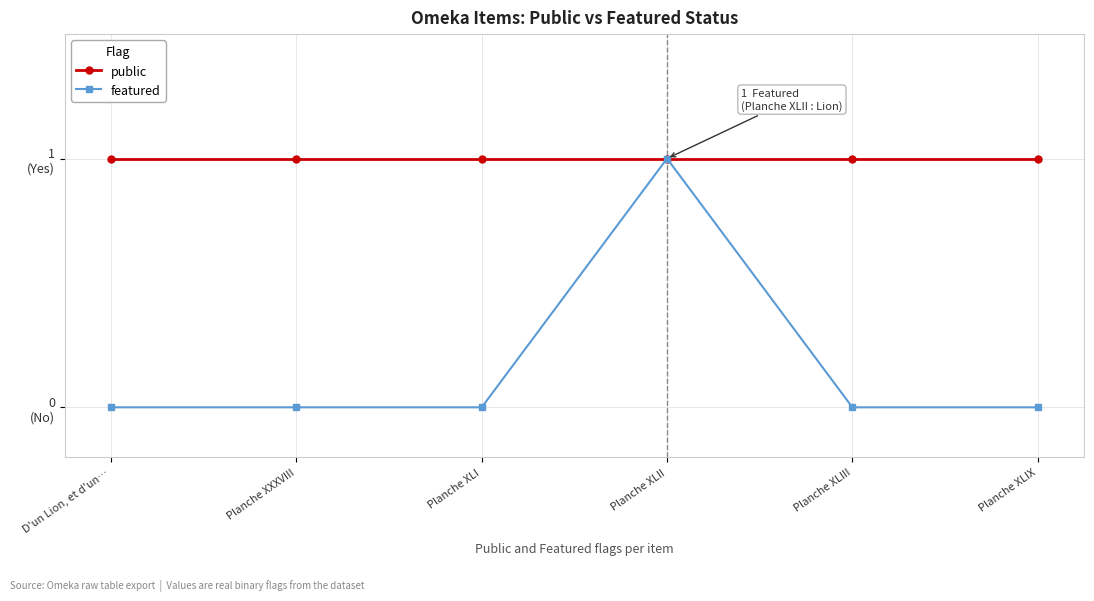

What is the maximum value for public?

1